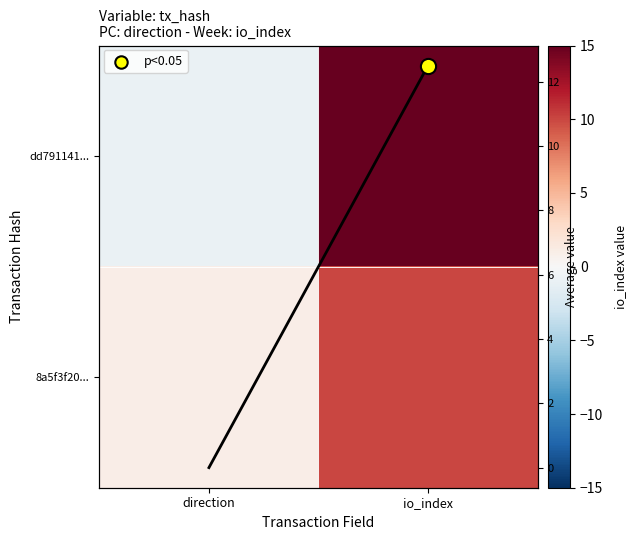

Is the value of dd791141... at direction greater than the value of 8a5f3f20... at io_index?

No